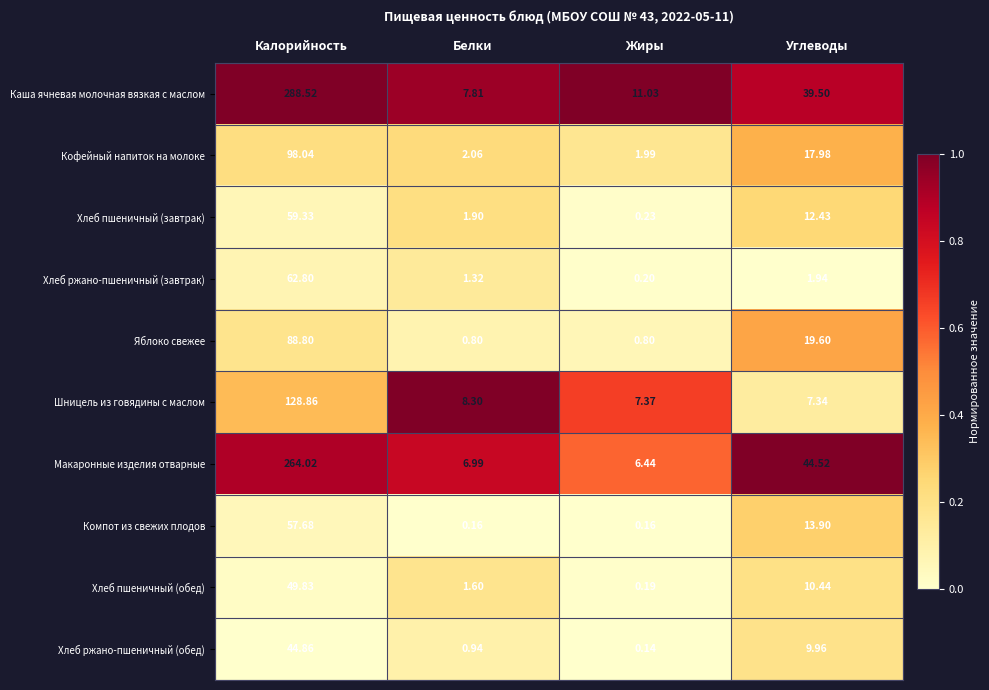

List the labels in order of Шницель из говядины с маслом value, smallest first.

Углеводы, Жиры, Белки, Калорийность